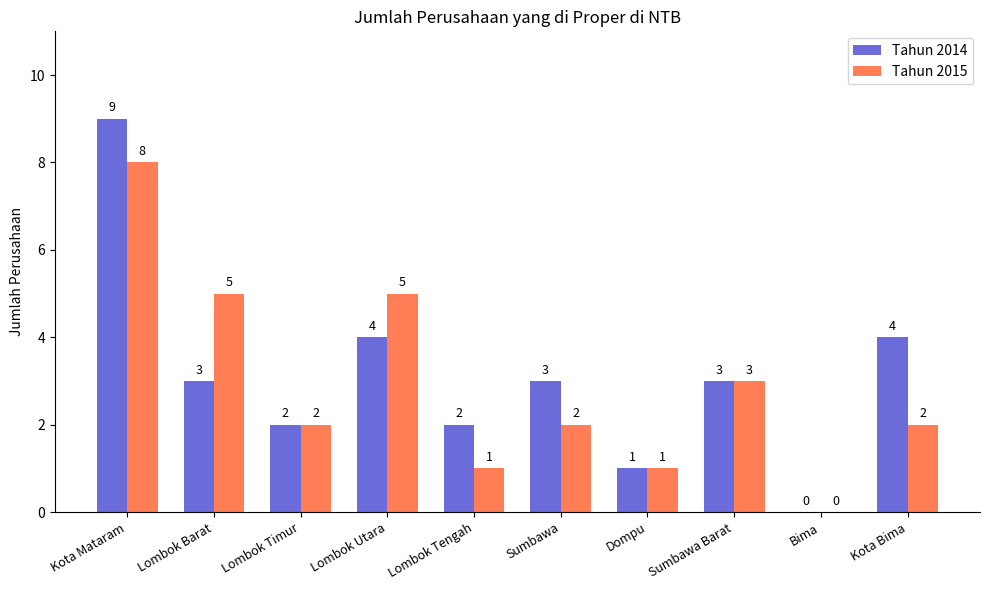

How many data points does each series have?

10